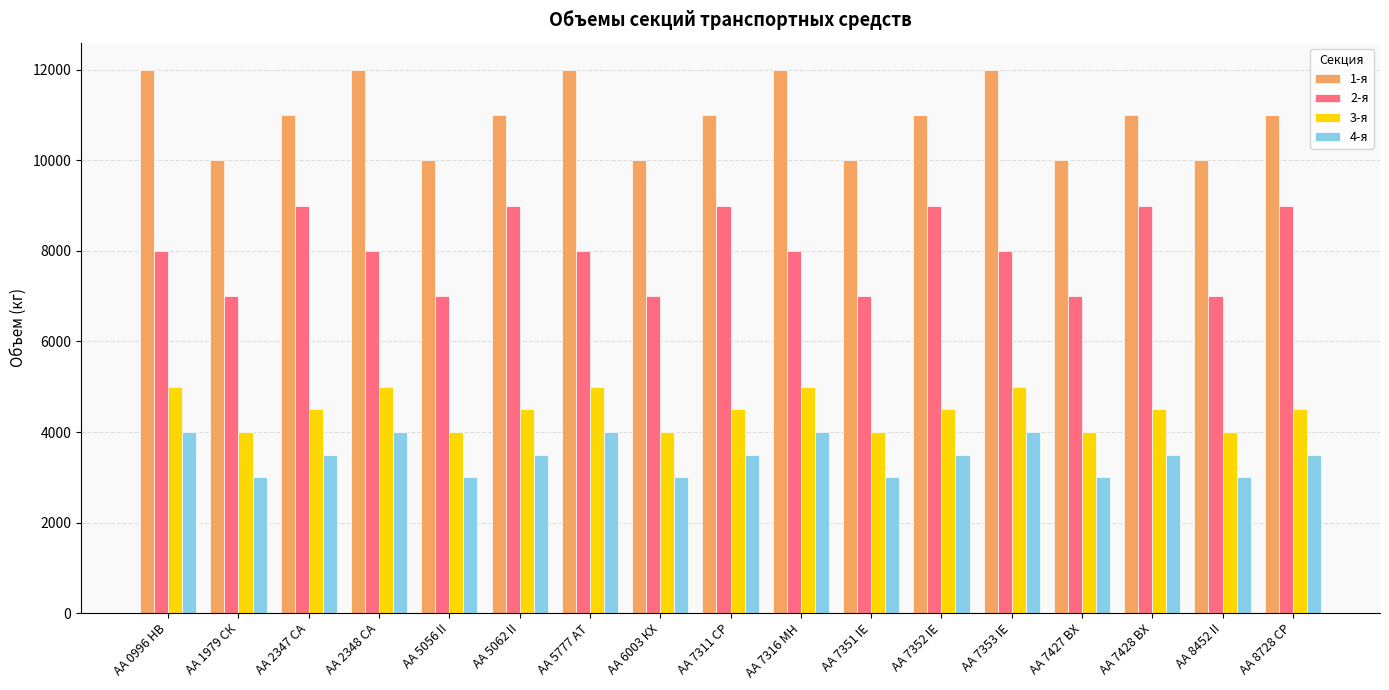

What position from the right is АА 7353 IЕ?

5